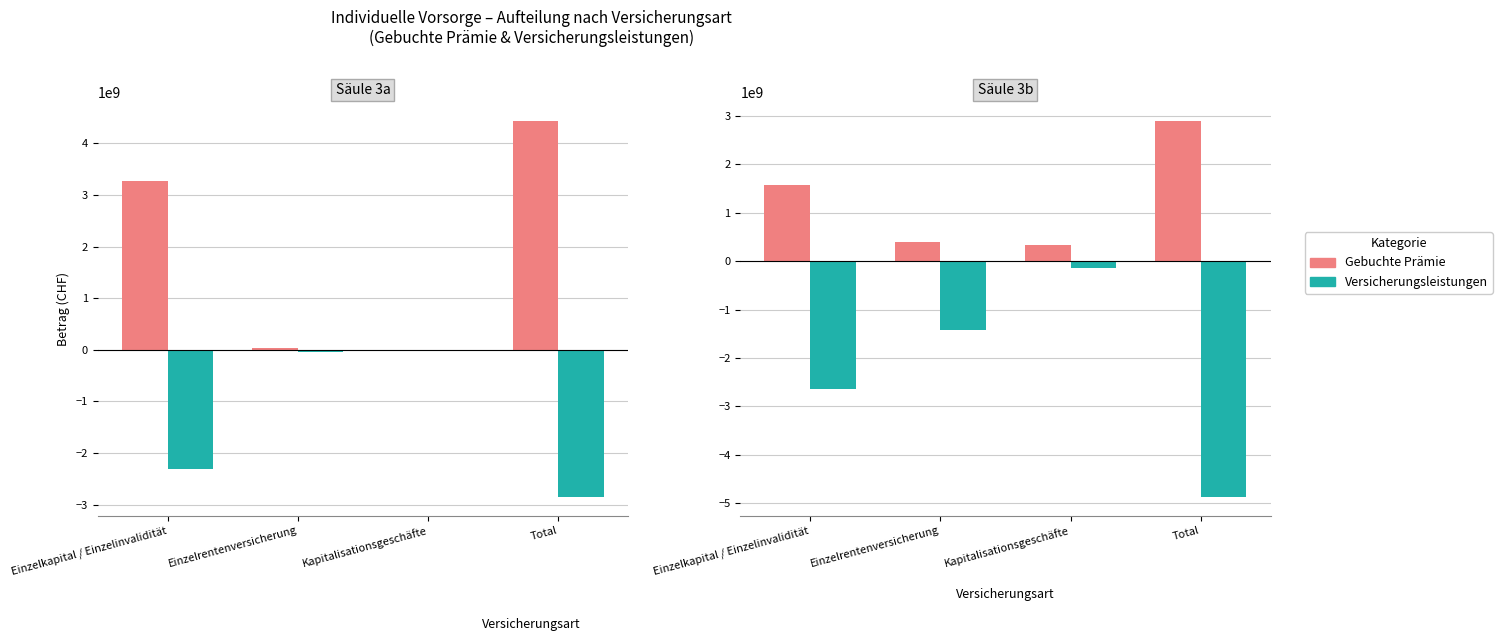

Read the Gebuchte Prämie value at Total.

2893571500.7